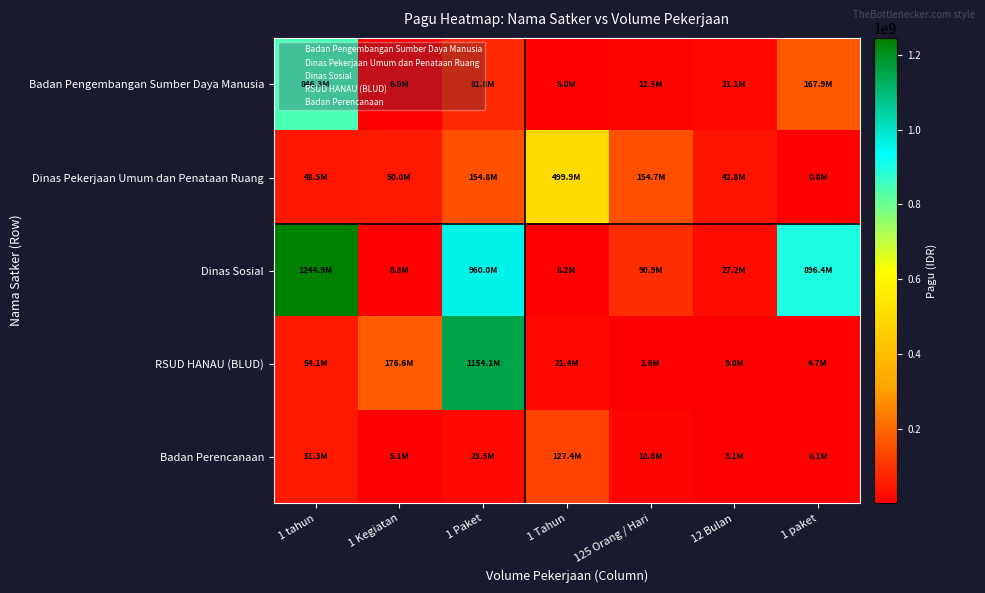

What is the total value across all series at 1 paket?

1077907750